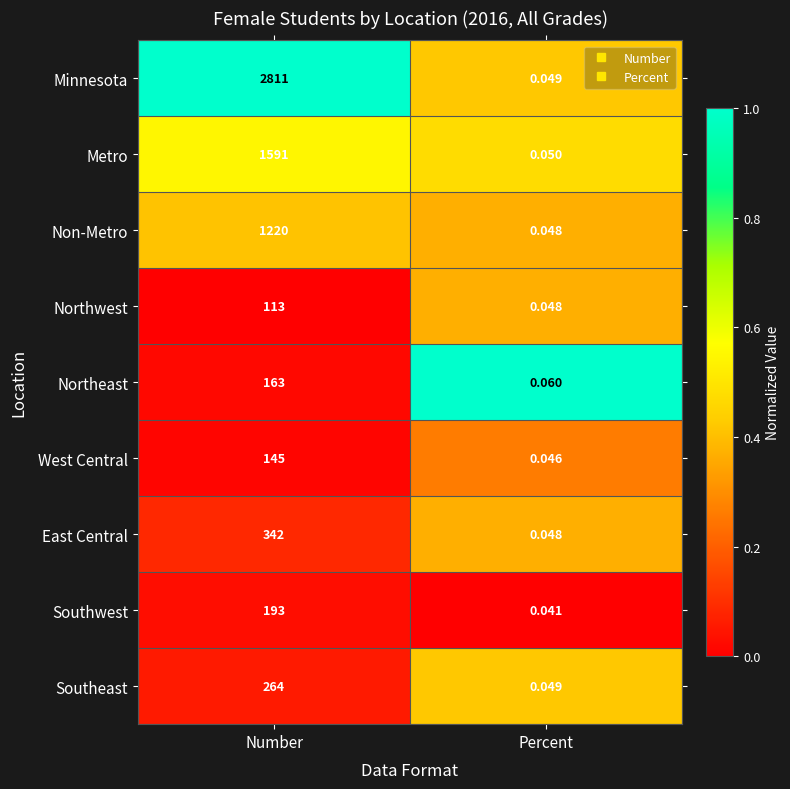

Which series has the largest total across all categories?

Minnesota